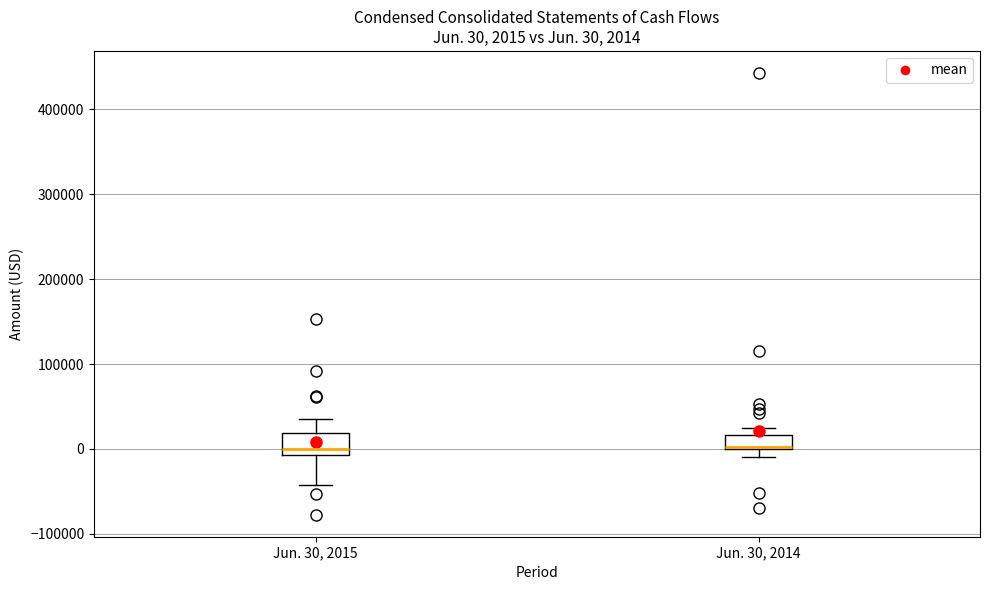

Which box is the tallest, from its lower edge to its upper edge?

Jun. 30, 2015